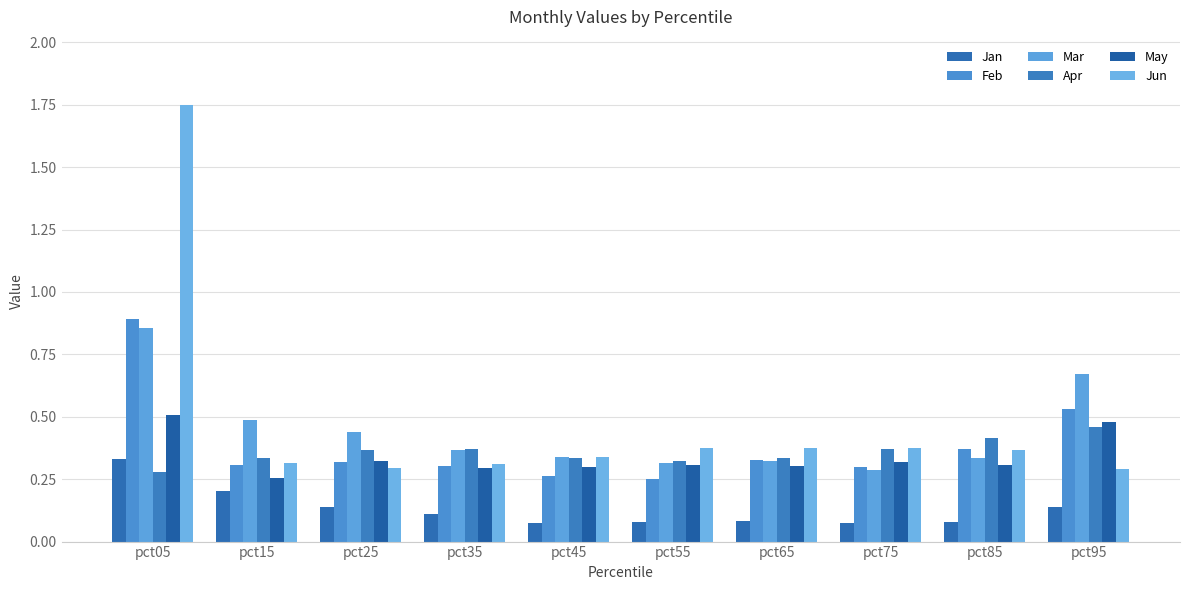

Between pct95 and pct65, which is larger?

pct95